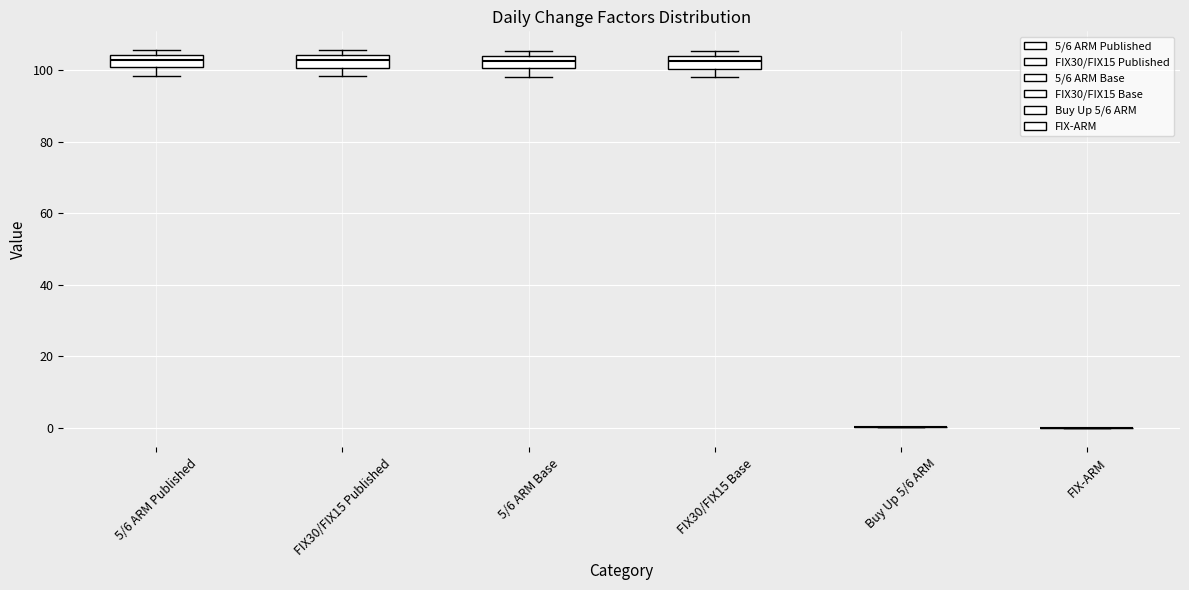

Reading left to right, transcribe this box plot: for each box, give where its median line is, the range the box spans, and where its two whiskers end, as read against the y-axis. The values are not printed on the chart, so give them approximately, as read against the axis.

5/6 ARM Published: median 102, box 100 to 104, whiskers 98 to 106
FIX30/FIX15 Published: median 102, box 100 to 104, whiskers 98 to 106
5/6 ARM Base: median 102, box 100 to 104, whiskers 98 to 106
FIX30/FIX15 Base: median 102, box 100 to 104, whiskers 98 to 106
Buy Up 5/6 ARM: box collapsed to a line at 0, whiskers 0 to 0
FIX-ARM: box collapsed to a line at 0, whiskers 0 to 0